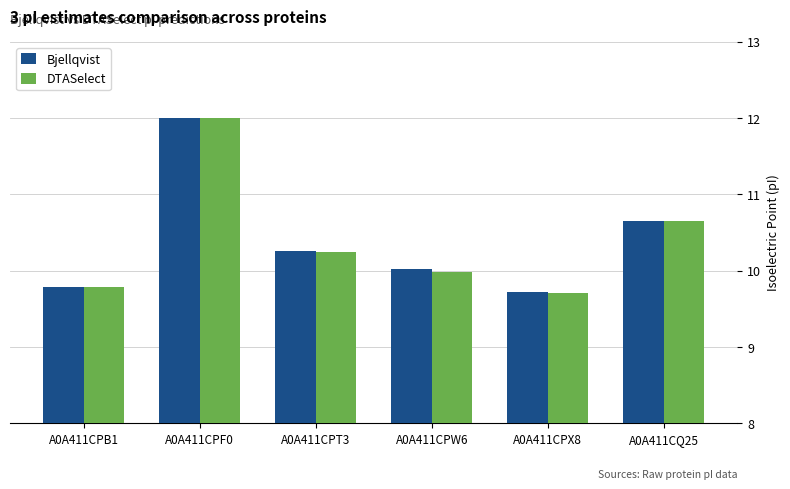

How many groups of bars are there?

6